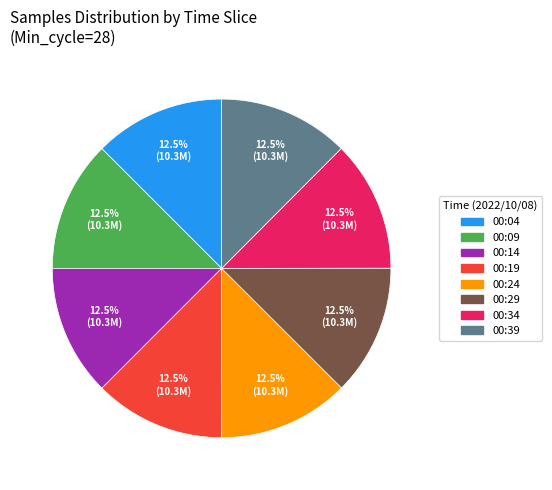

Is there a majority slice in this chart?

No